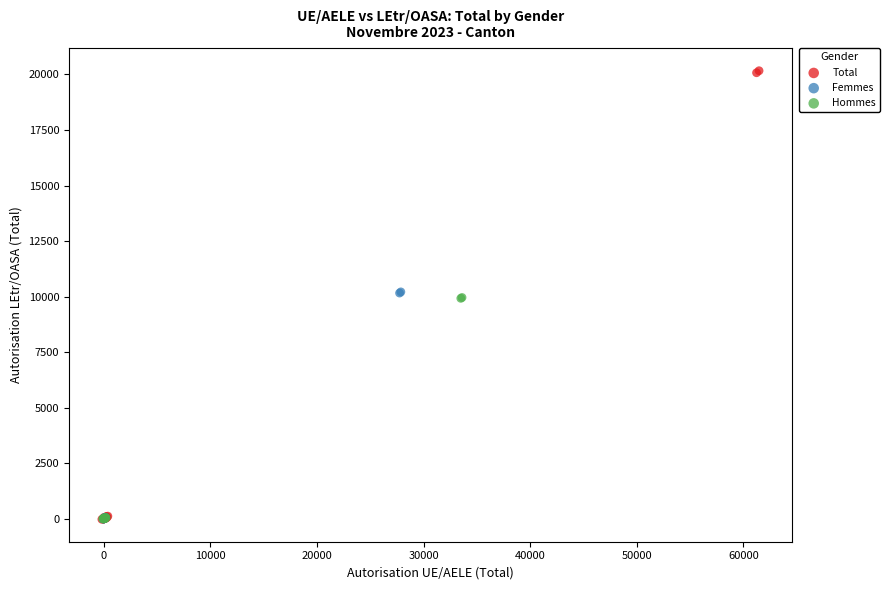

Which series has the widest spread of Y values?

Total